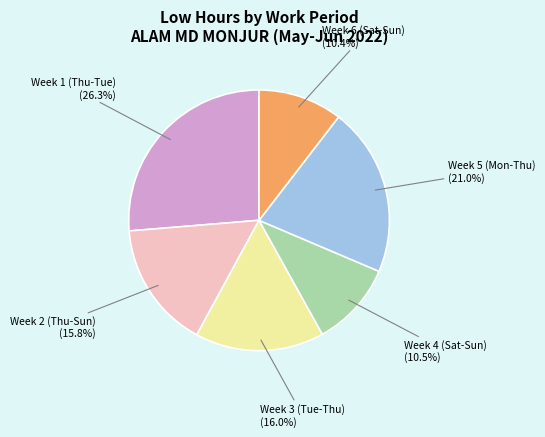

Is there any slice that represents more than half of the pie?

No